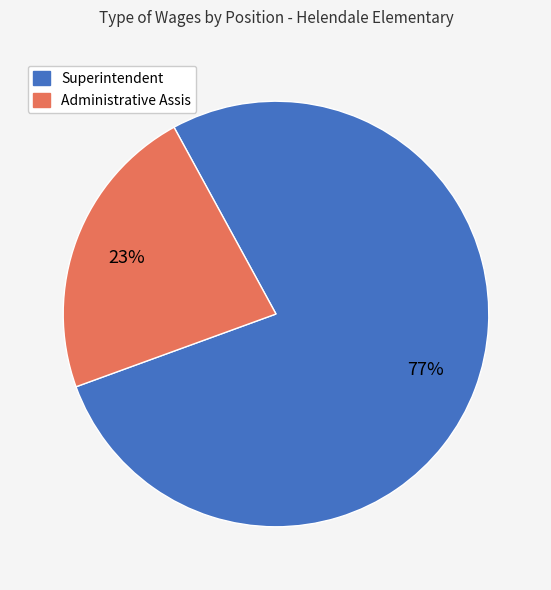

Does any single category account for the majority?

Yes